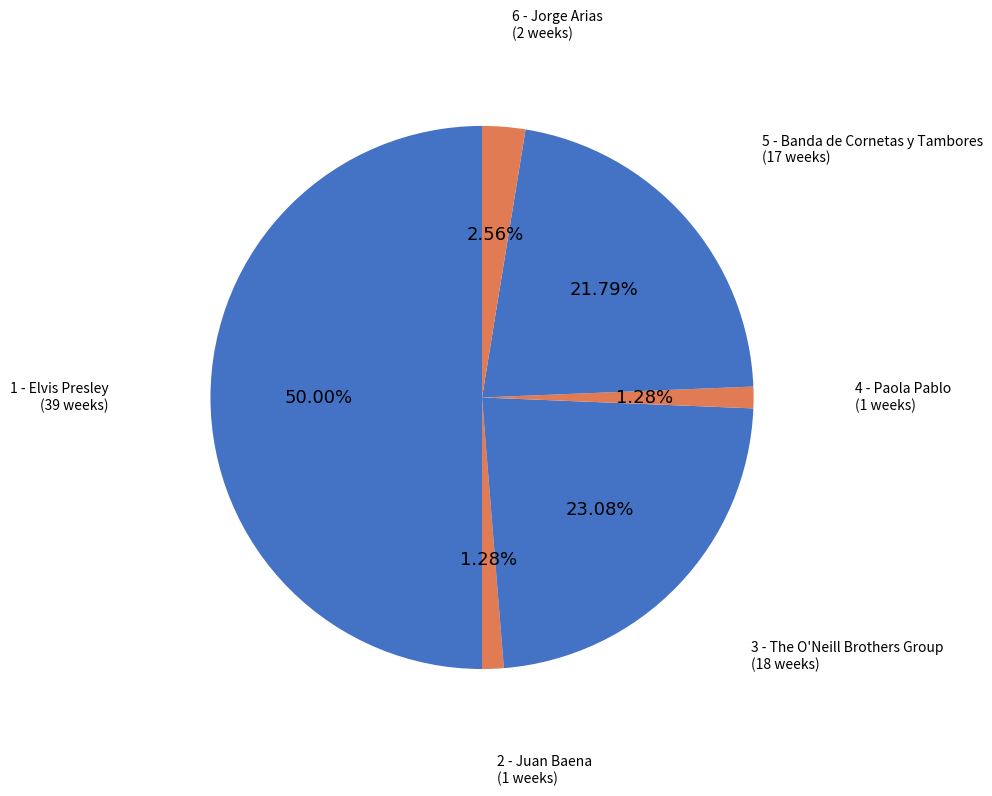

What is the largest slice in the pie chart?

1 - Elvis Presley